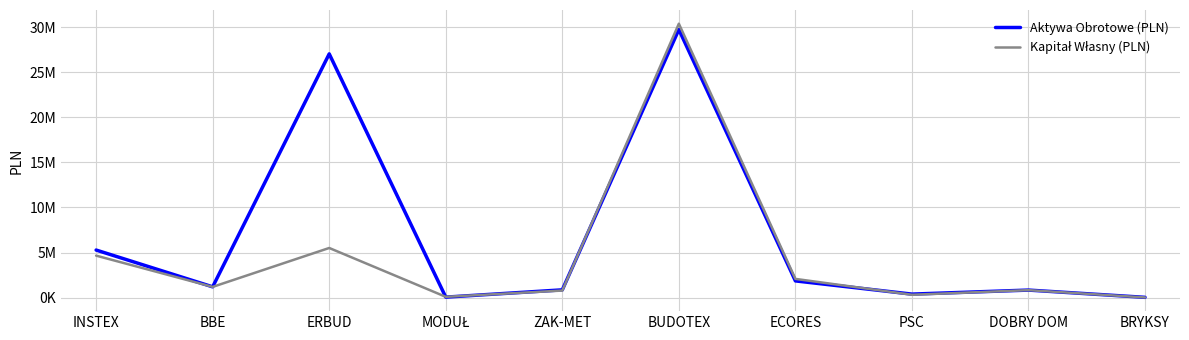

Is this an area chart (filled region under the line)?

No